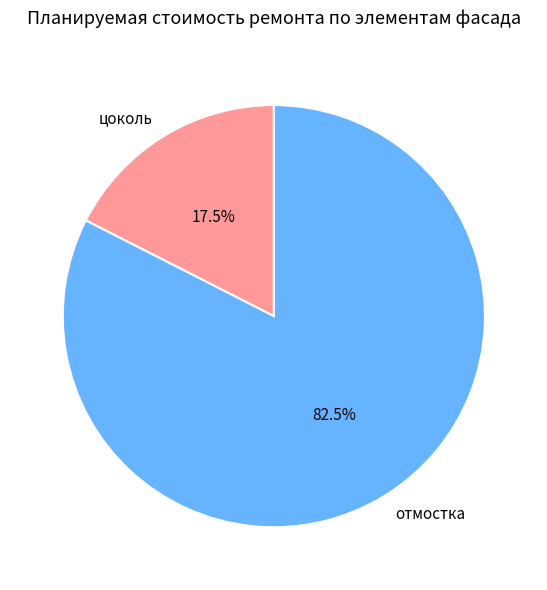

Does цоколь represent more than half of the total?

No